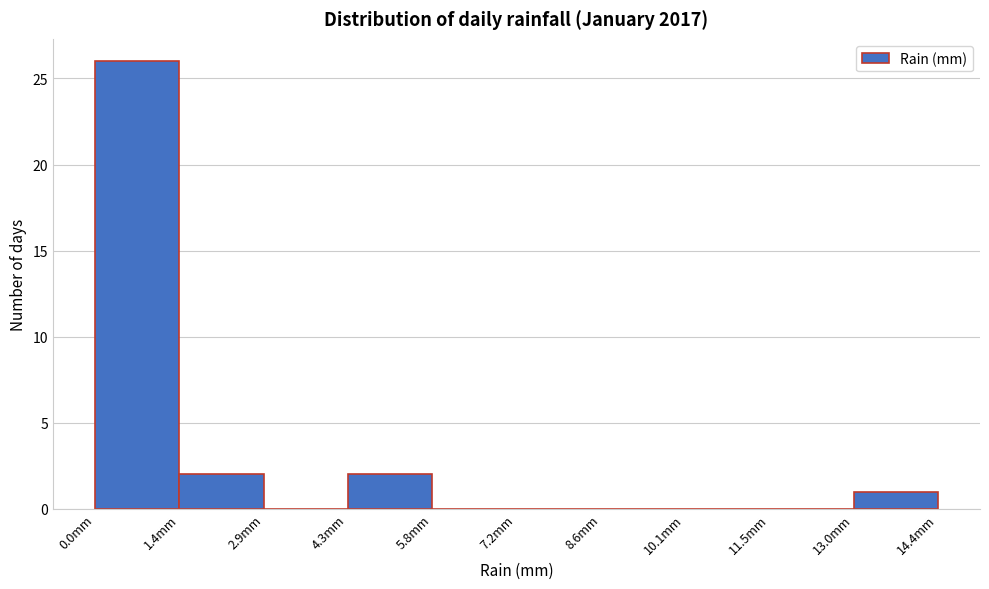

Over which range of the x-axis is the bar tallest?

0.00 to 1.44